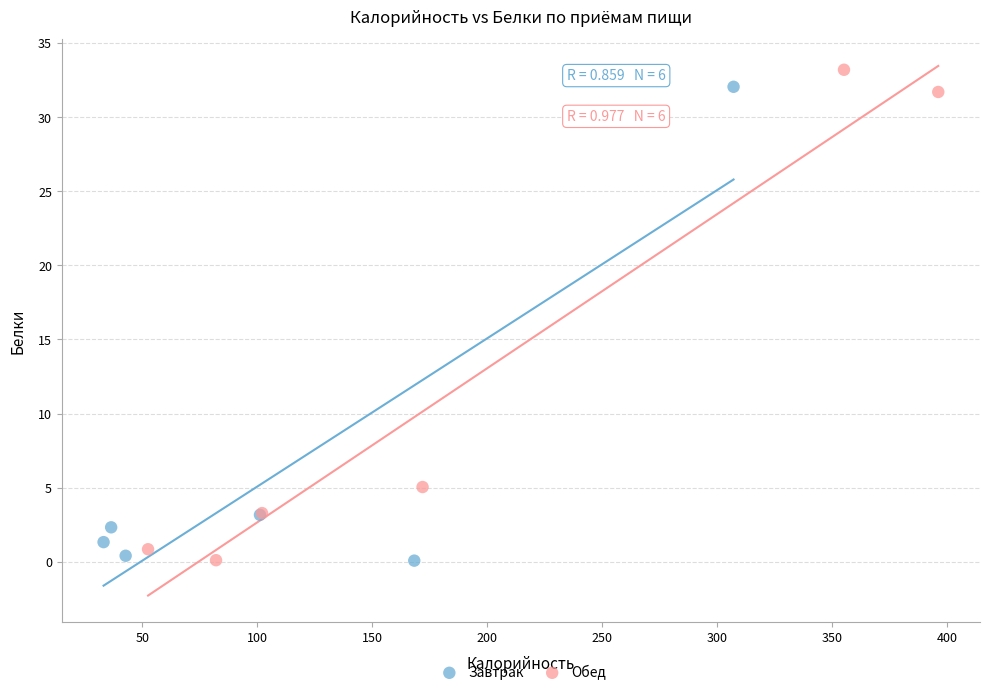

What are all the series names shown in the legend?

Завтрак, Обед